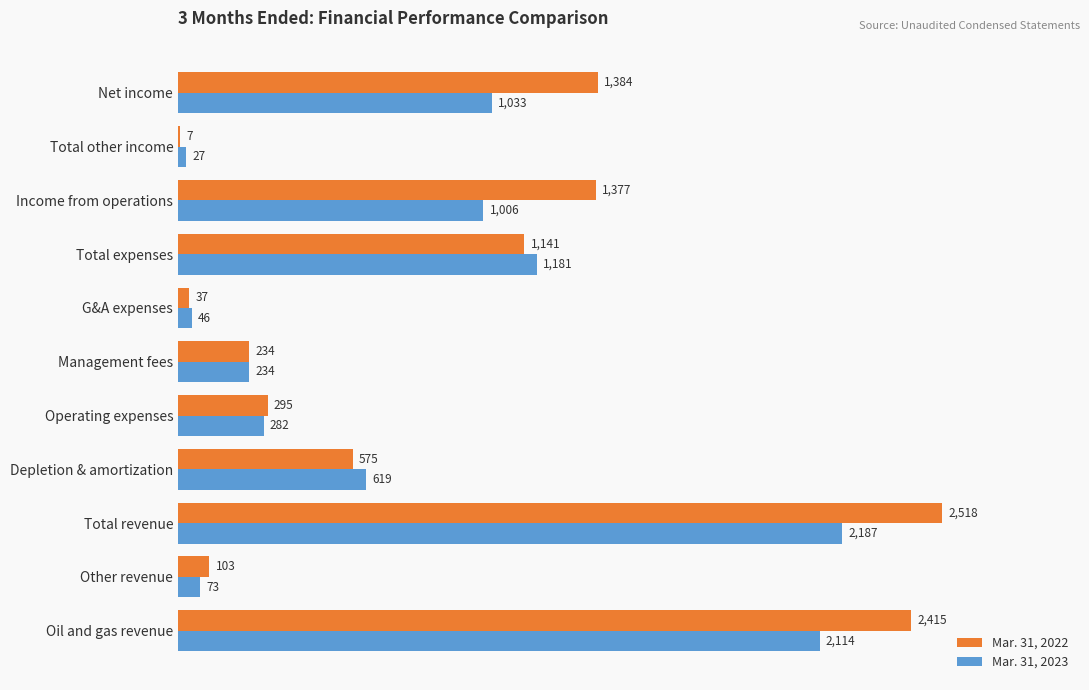

What is the sum of the Mar. 31, 2022 values at Operating expenses and Total other income?

302